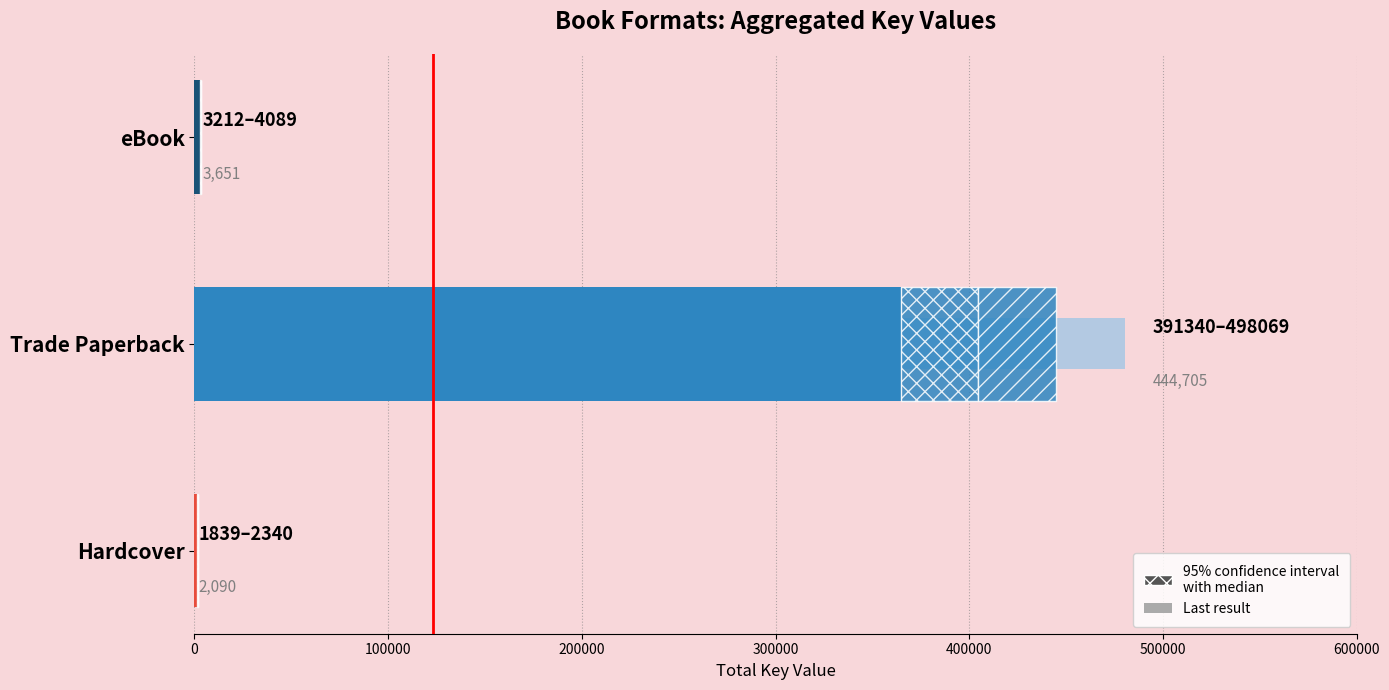

What is the total value across all series at eBook?

7594.1